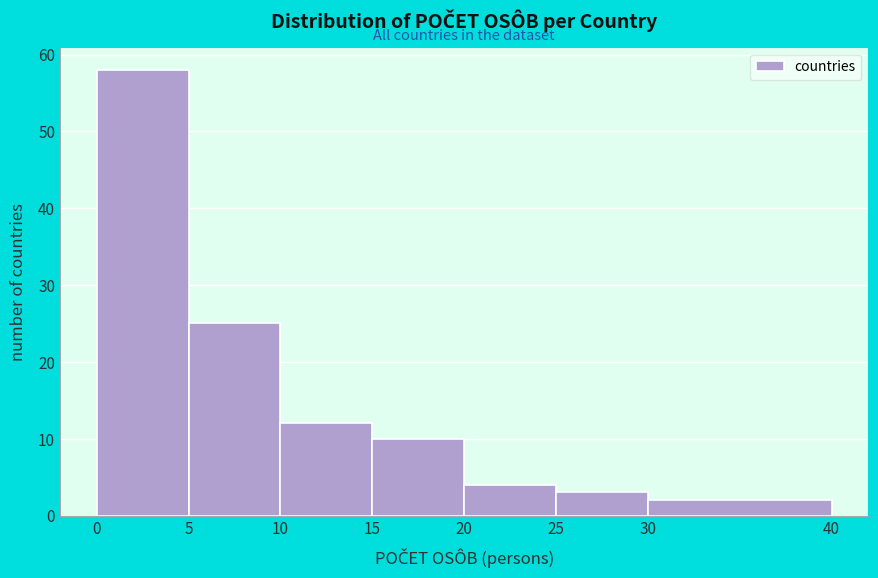

Reading left to right, list every bar in this chart as the range it spans on the x-axis followed by its height. The values are not printed on the chart, so give them approximately, as read against the axis.

0 to 5: 58
5 to 10: 25
10 to 15: 12
15 to 20: 10
20 to 25: 4
25 to 30: 3
30 to 40: 2